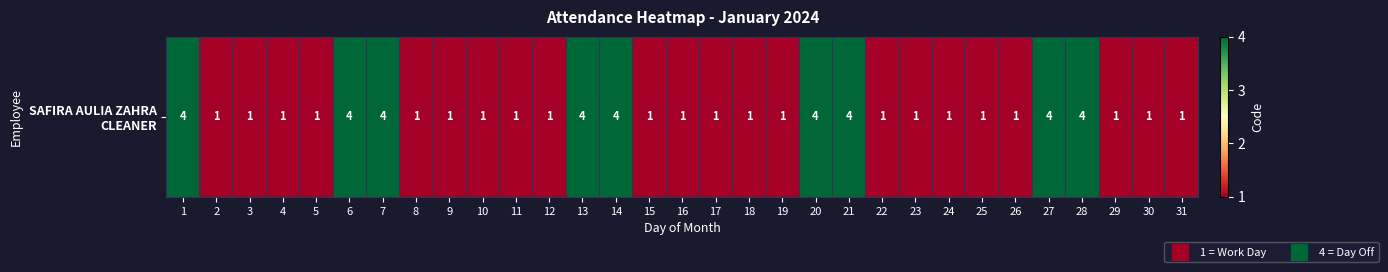

List the labels in order of value, largest first.

1, 6, 7, 13, 14, 20, 21, 27, 28, 2, 3, 4, 5, 8, 9, 10, 11, 12, 15, 16, 17, 18, 19, 22, 23, 24, 25, 26, 29, 30, 31